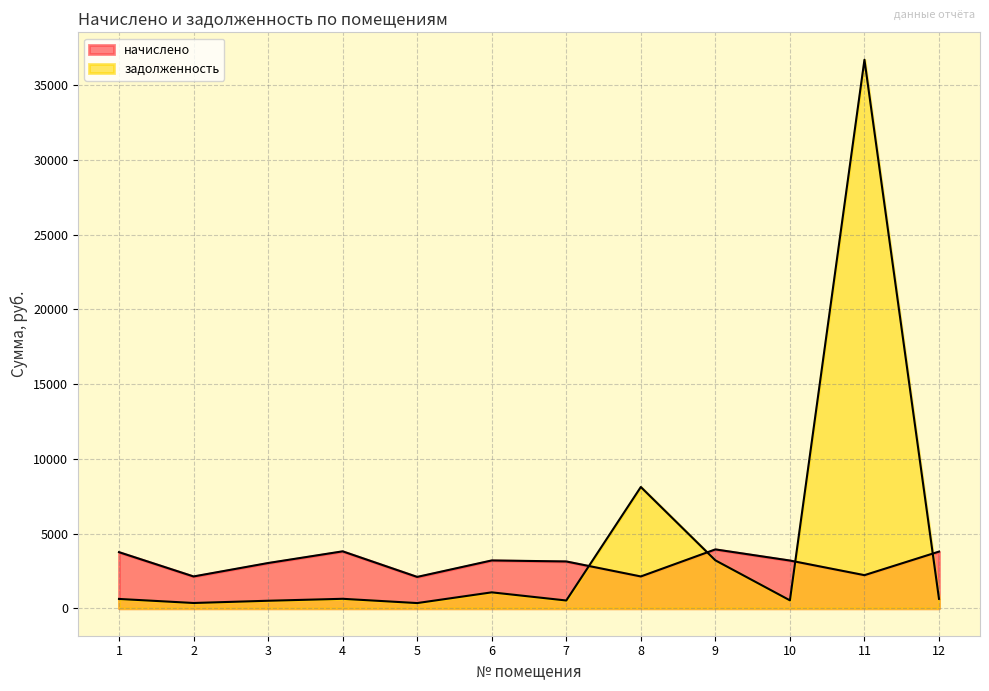

True or false: задолженность has a value of 515.9 at 2.

False